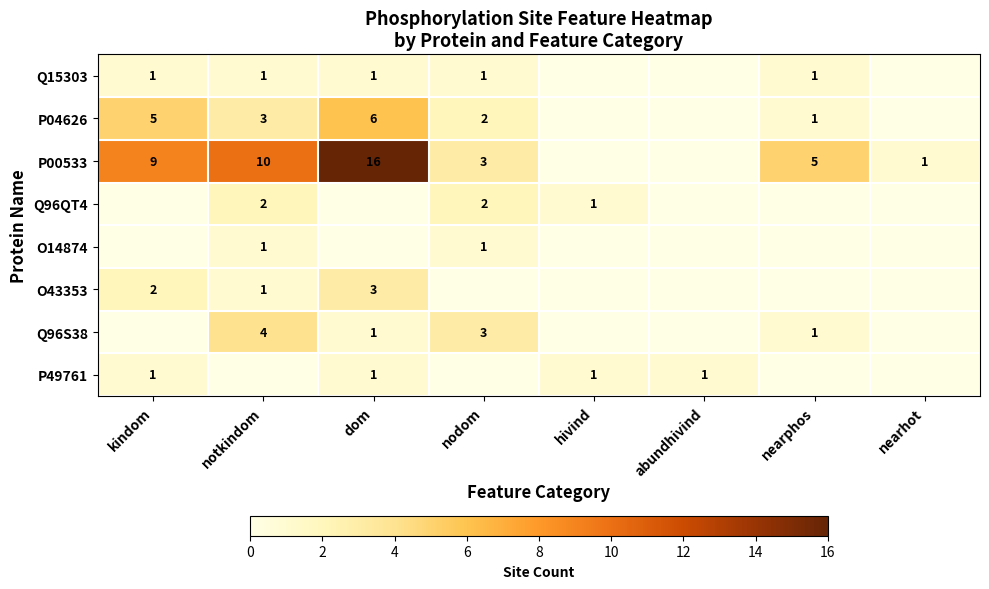

True or false: O43353 has a value of 0 at kindom.

False